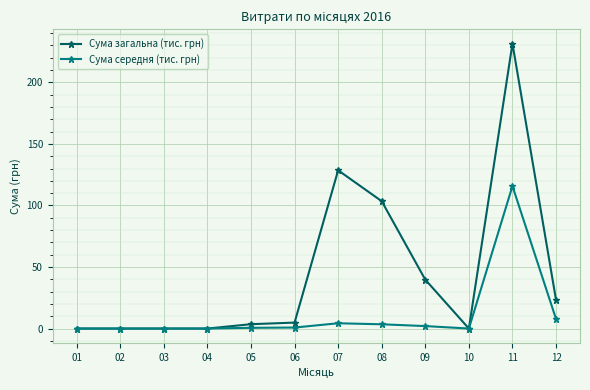

At how many categories does at least one series exceed 158?

1